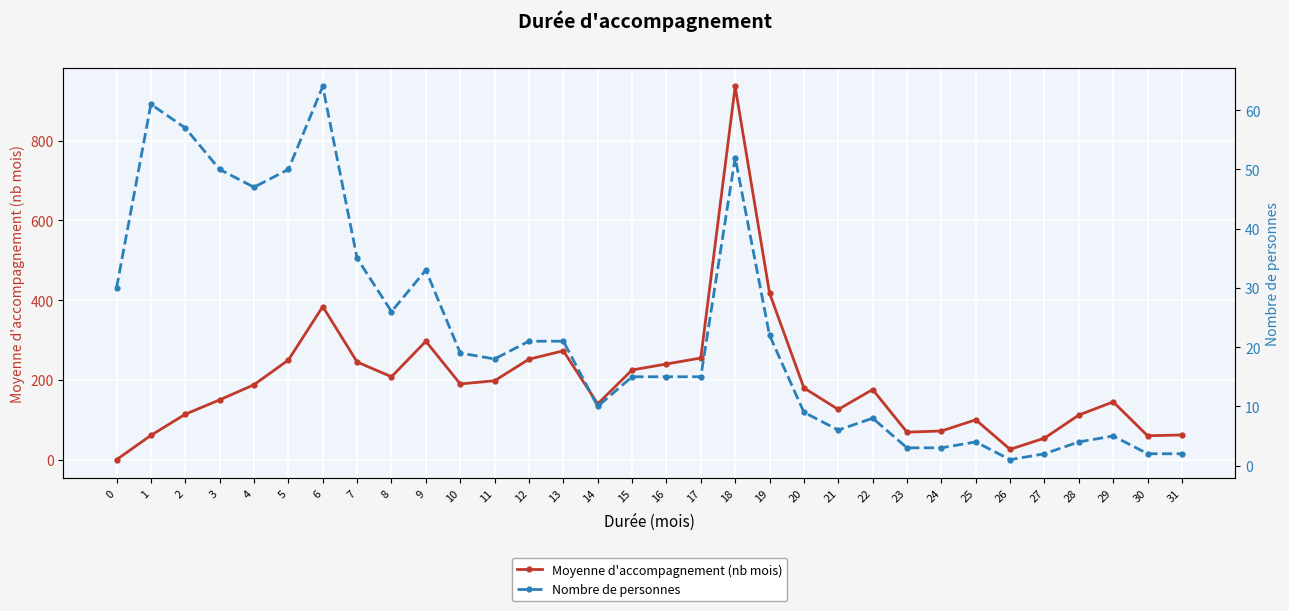

How many distinct data groups are displayed?

2